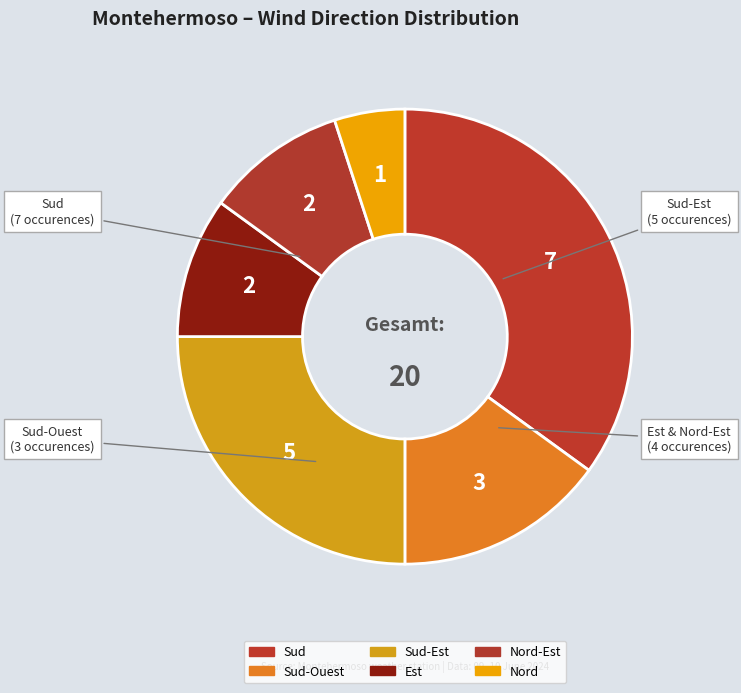

Count the number of slices in the pie.

6